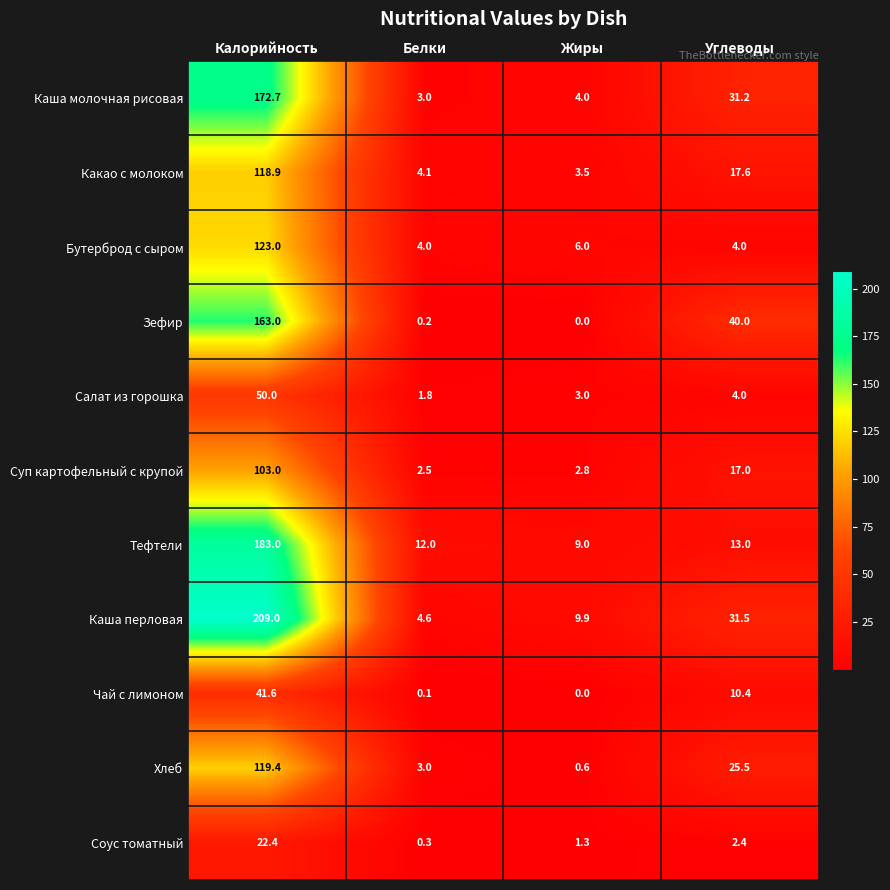

The value of Каша молочная рисовая at Калорийность is 172.7. True or false?

True